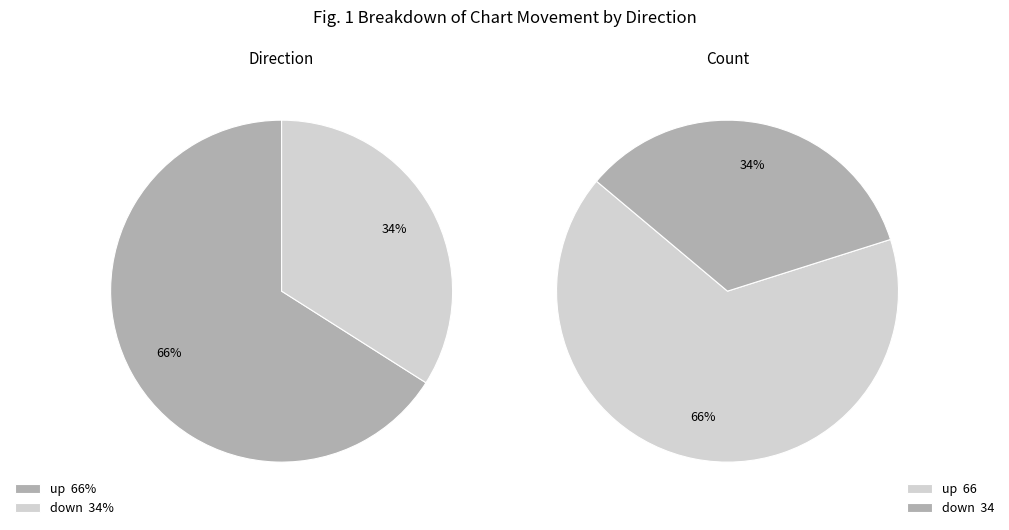

To the nearest percent, what is the difference between the largest and smallest slice percentages?

32%